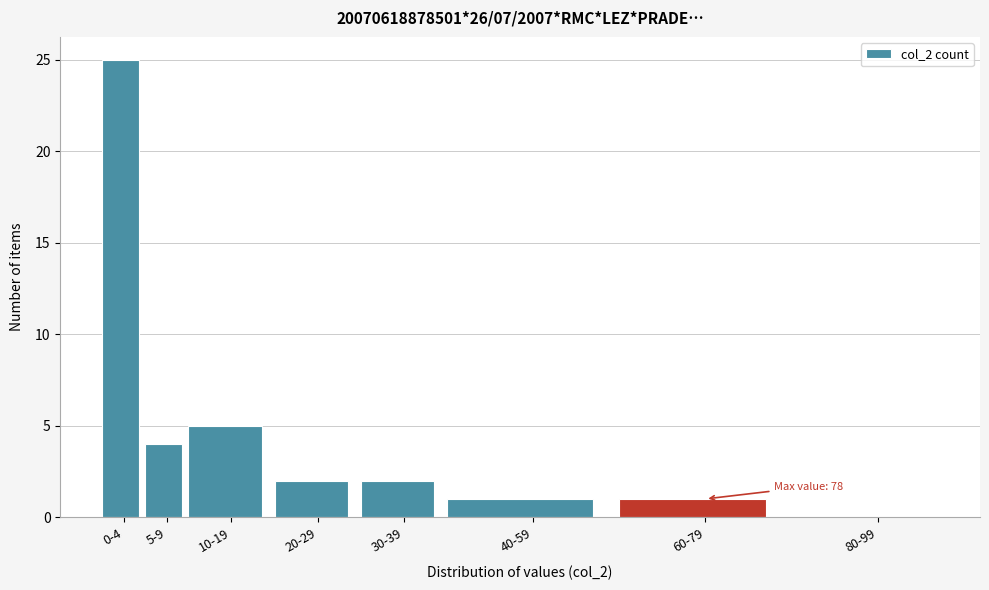

Where is the data nearest to the value 12?

10-19